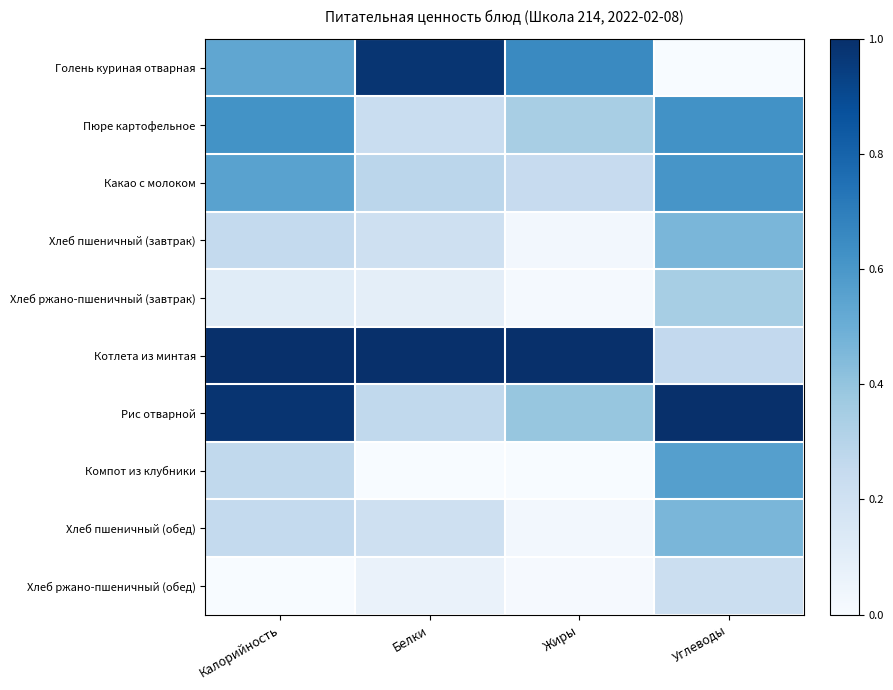

At how many categories does at least one series exceed 0?

4